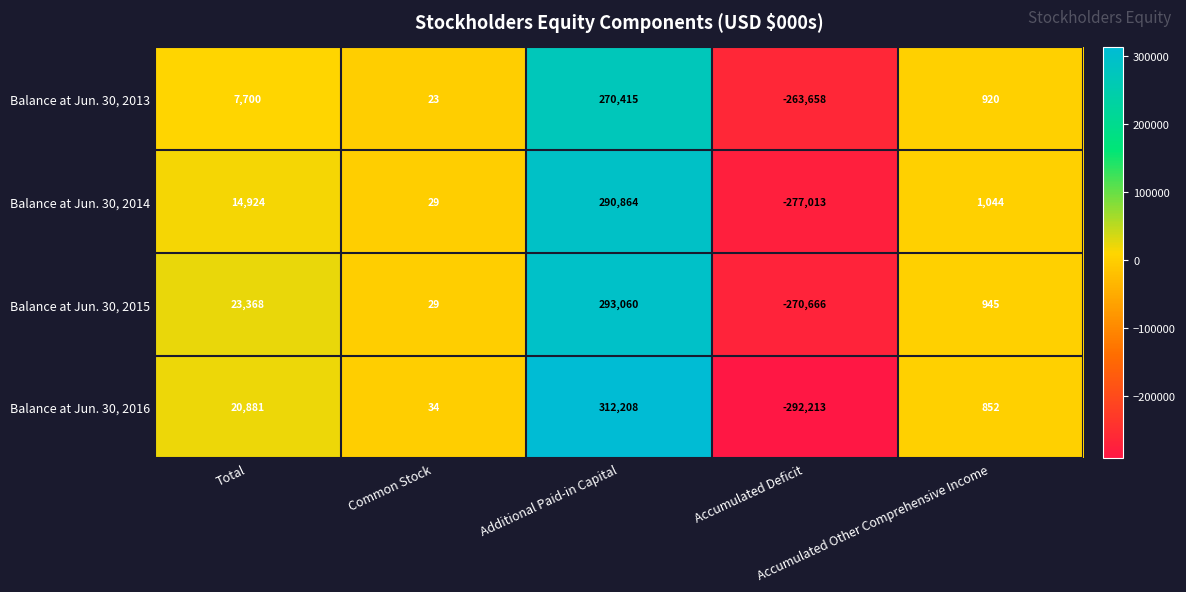

Rank the series by their average value, from highest to lowest.

Balance at Jun. 30, 2015, Balance at Jun. 30, 2016, Balance at Jun. 30, 2014, Balance at Jun. 30, 2013